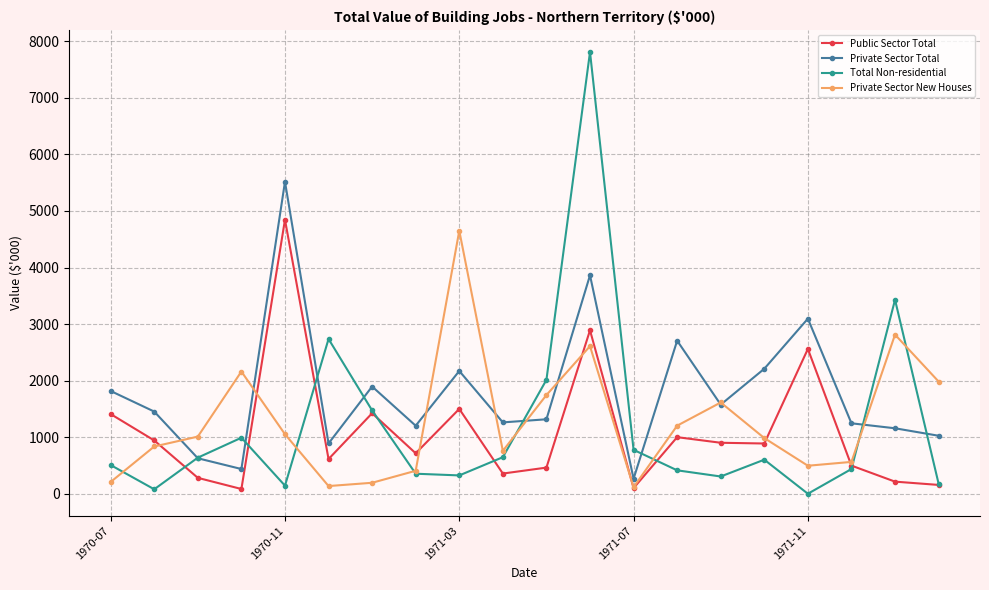

Which series has the largest range (max minus min)?

Total Non-residential